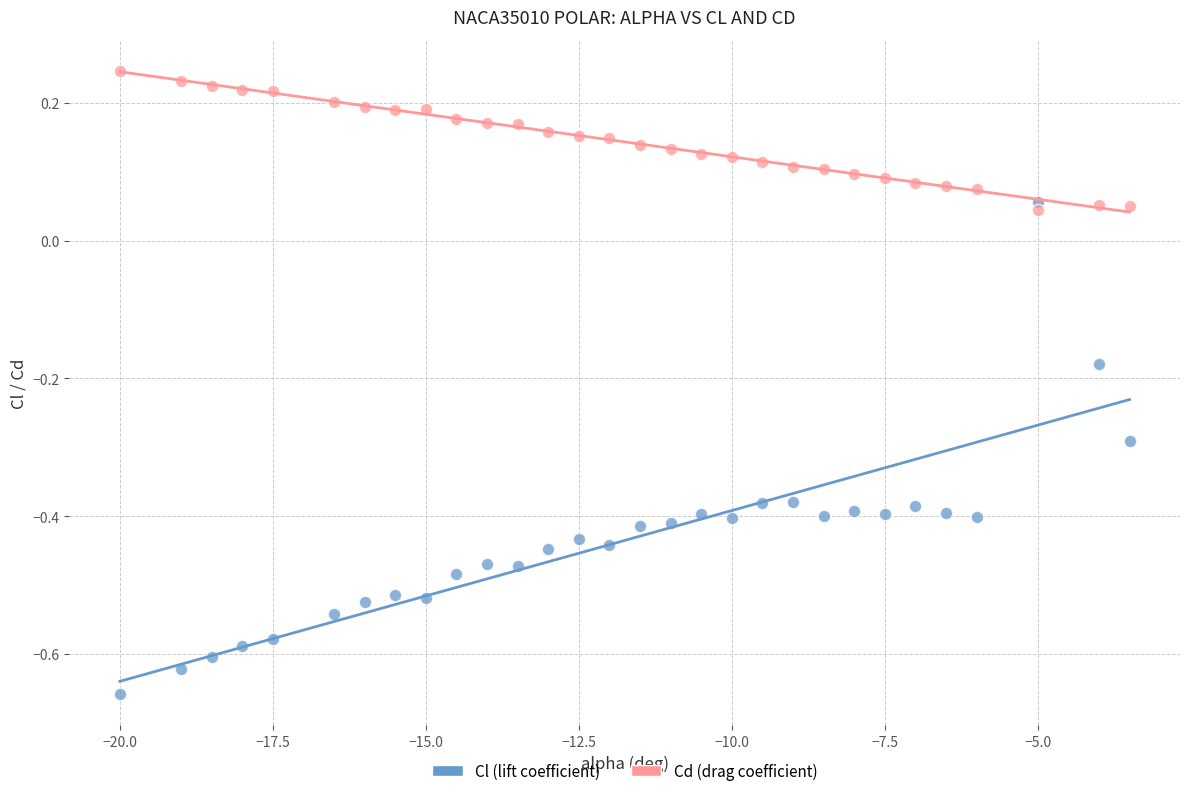

Across all data points, what is the range of Y values (max minus min)?

0.9